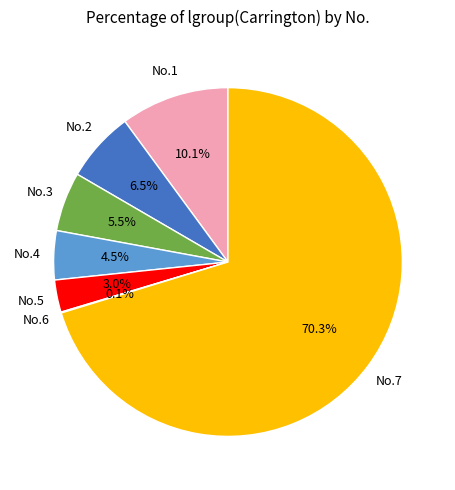

Is there any slice that represents more than half of the pie?

Yes